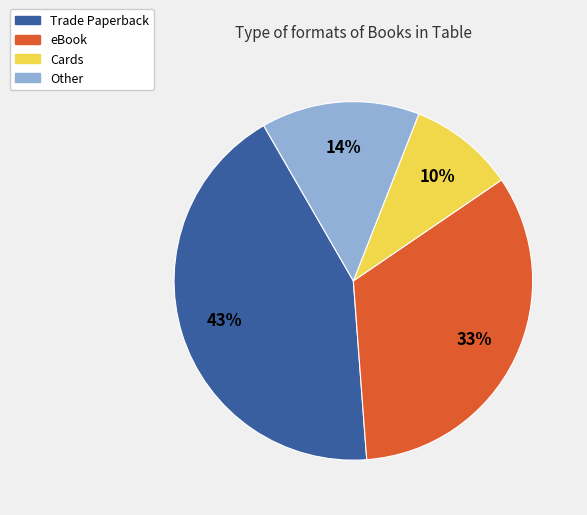

To the nearest percent, what is the average slice percentage?

25%